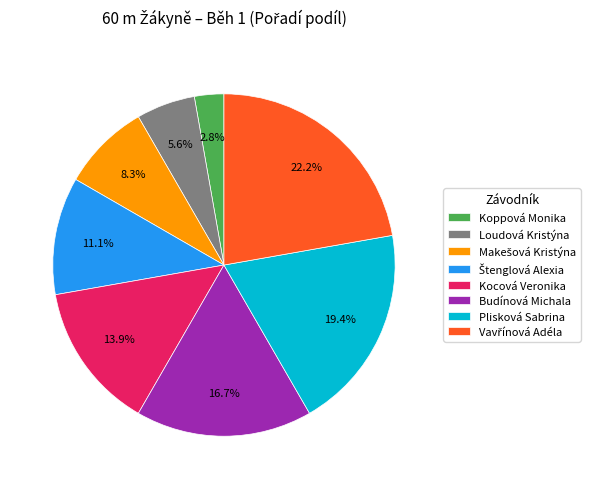

What portion of the pie excludes Plisková Sabrina?

80.6%